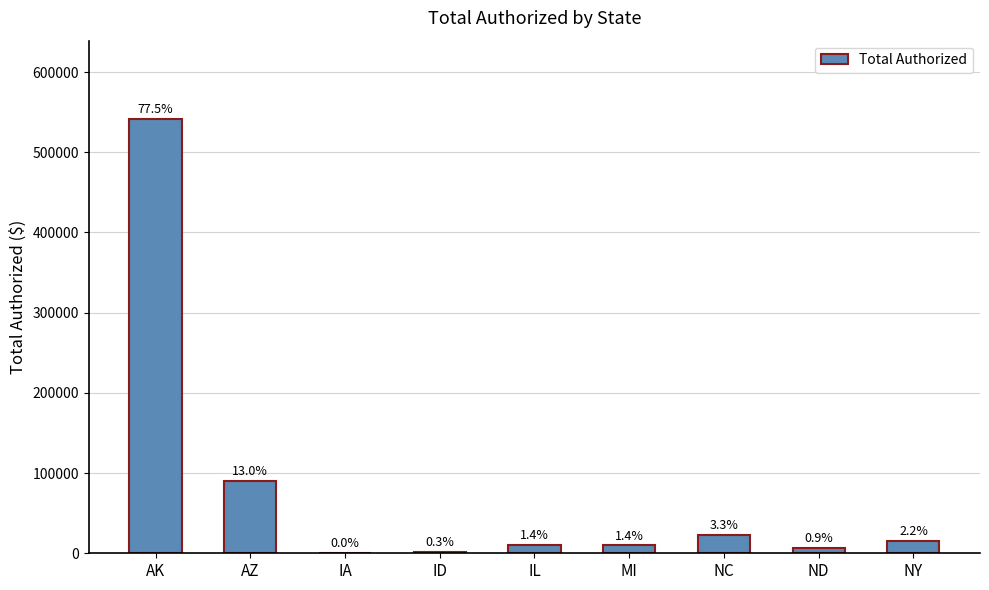

Rank the categories by value from lowest to highest.

IA, ID, ND, MI, IL, NY, NC, AZ, AK